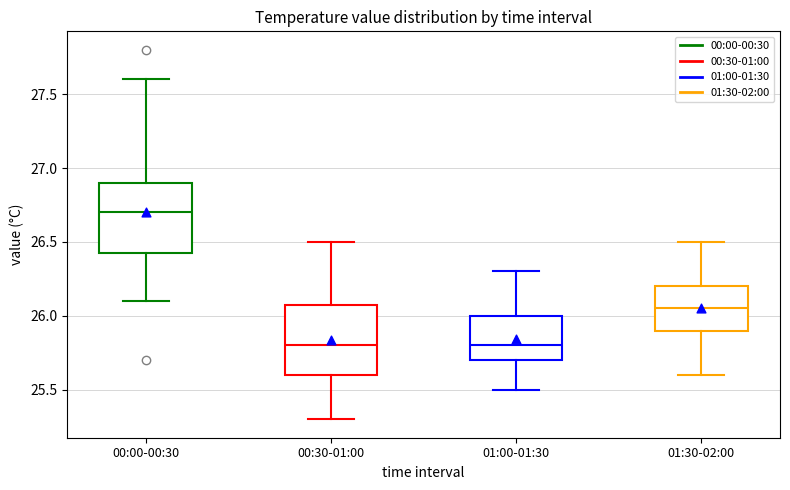

Reading left to right, transcribe this box plot: for each box, give where its median line is, the range the box spans, and where its two whiskers end, as read against the y-axis. The values are not printed on the chart, so give them approximately, as read against the axis.

00:00-00:30: median 26.70, box 26.45 to 26.90, whiskers 26.10 to 27.60
00:30-01:00: median 25.80, box 25.60 to 26.10, whiskers 25.30 to 26.50
01:00-01:30: median 25.80, box 25.70 to 26.00, whiskers 25.50 to 26.30
01:30-02:00: median 26.05, box 25.90 to 26.20, whiskers 25.60 to 26.50